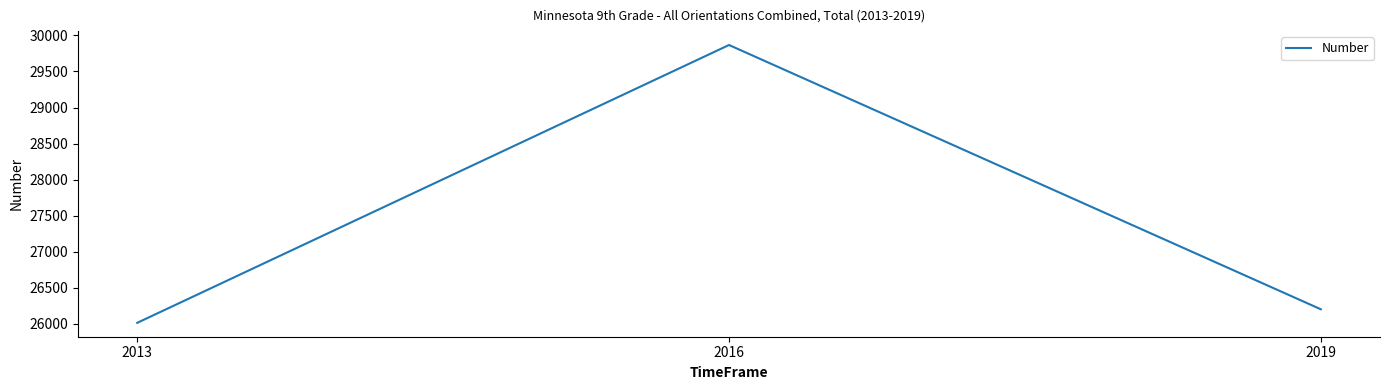

What is the approximate value at 2013, to the nearest 10?

26020